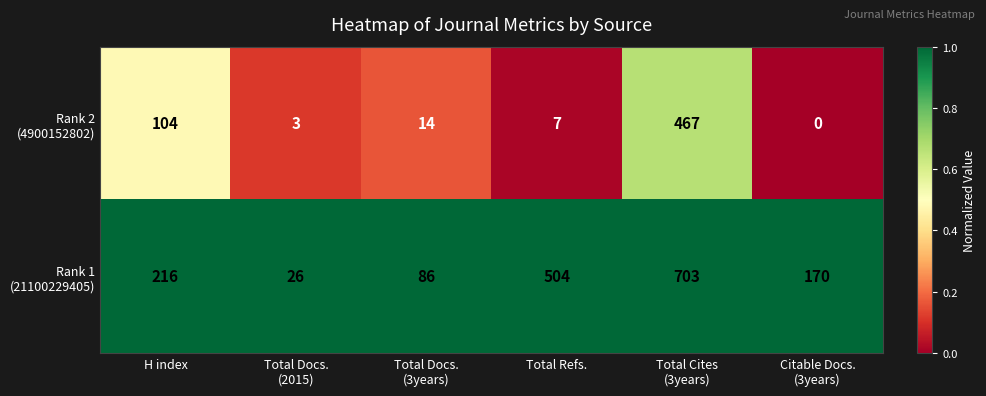

What is the maximum value shown in the chart?

703